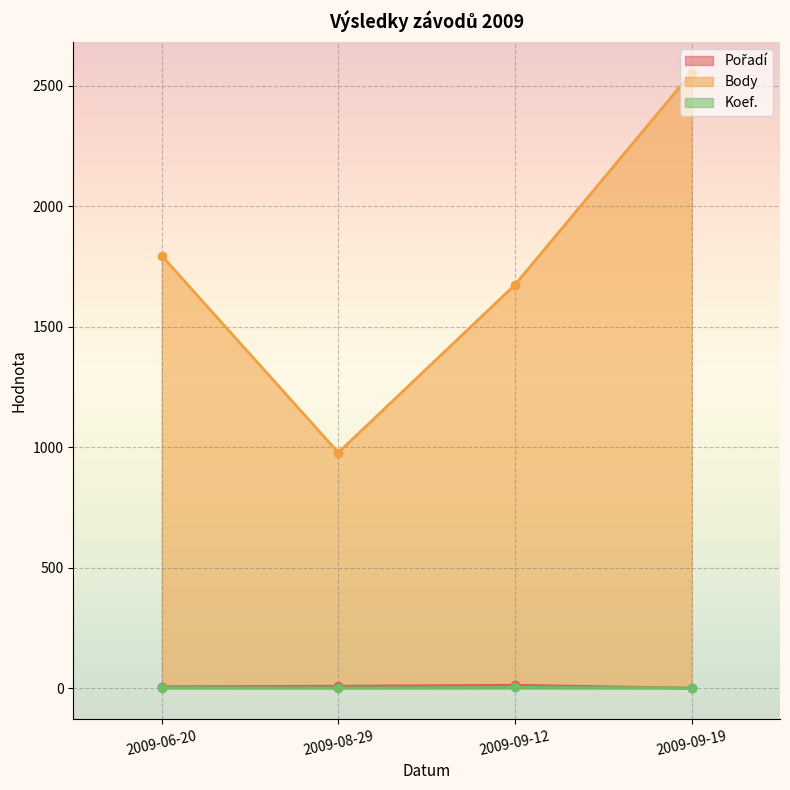

Reading left to right, what are all the values shown in this chart?

Pořadí: 7	9	13	1
Body: 1795	978	1674	2554
Koef.: 3	2	4	2